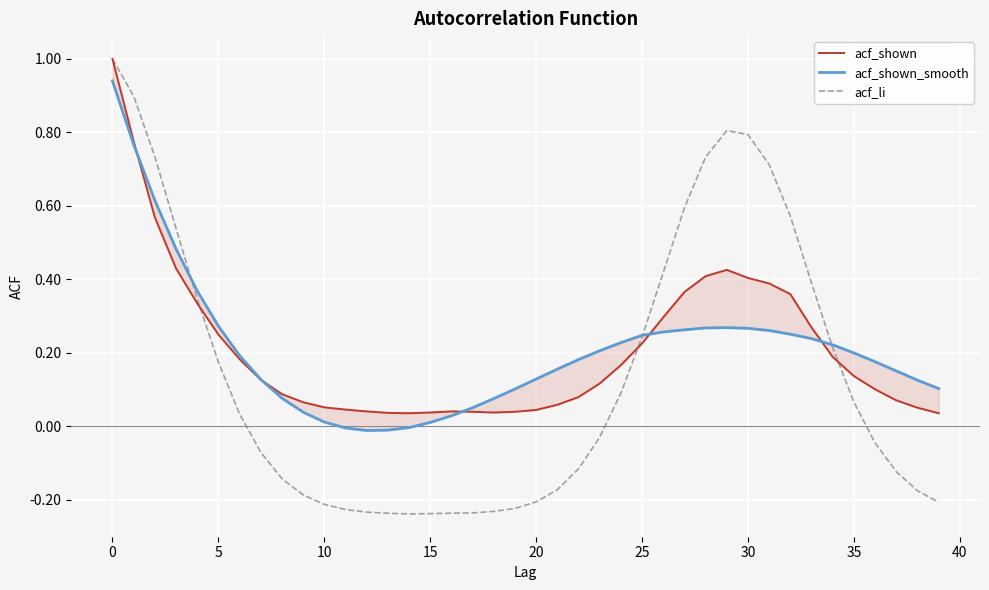

True or false: acf_shown has a value of 0.2 at 30.

False